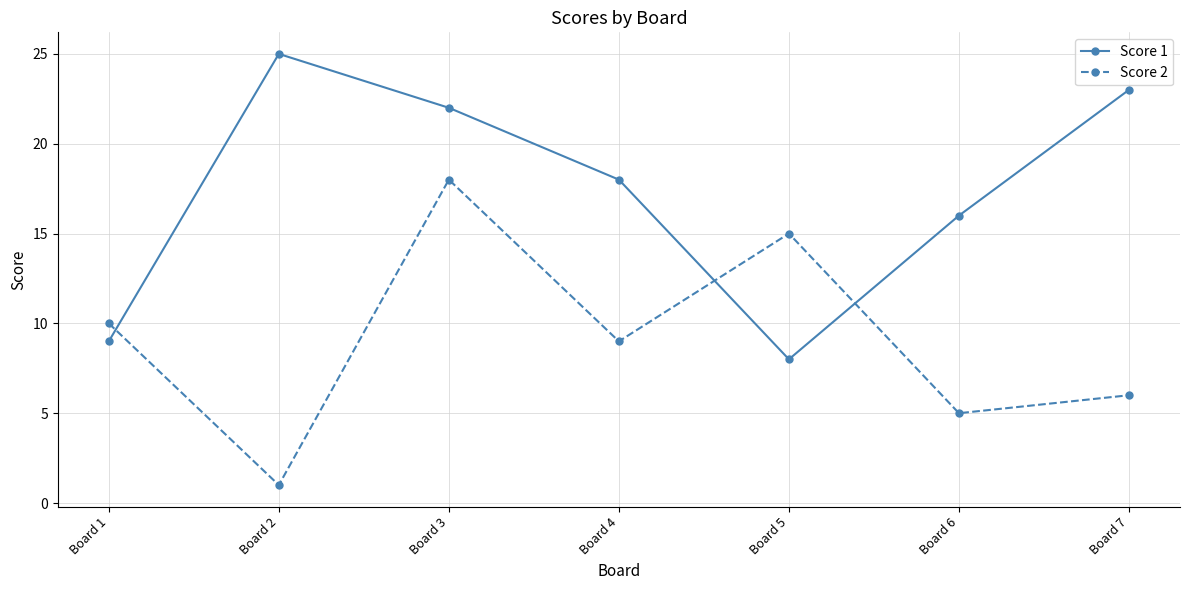

What are all the series names shown in the legend?

Score 1, Score 2